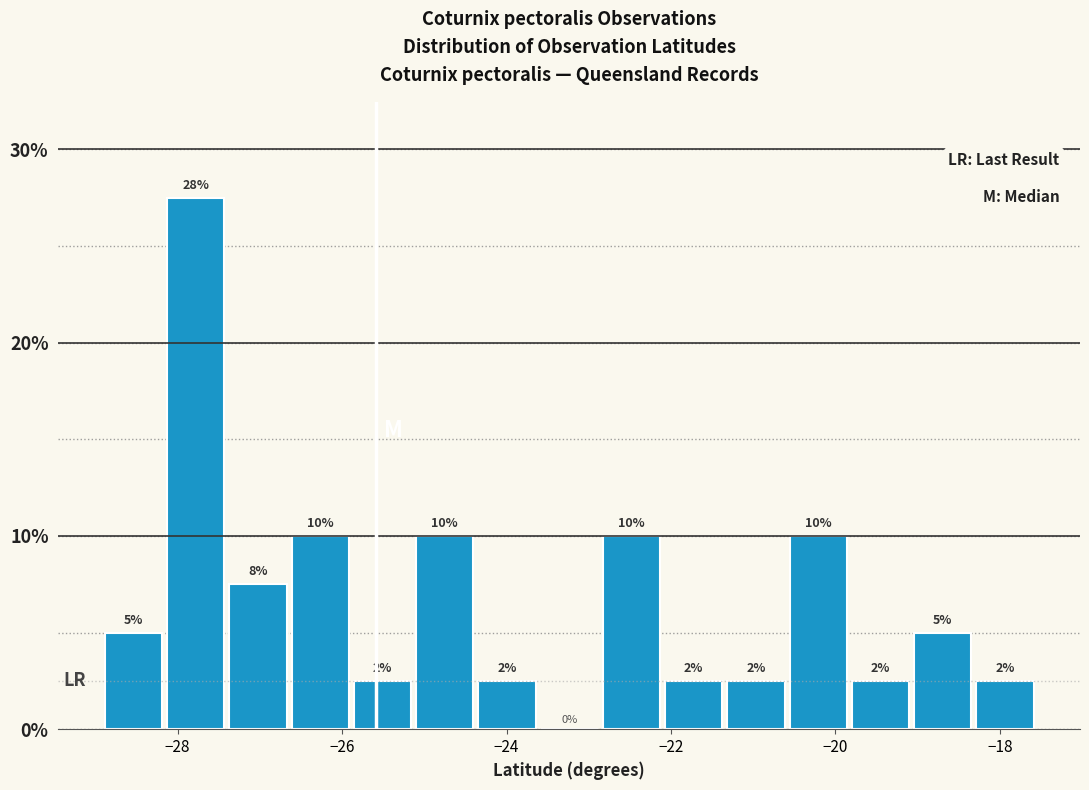

Around what value on the x-axis is the tallest bar? Give the approximate position of its centre, as read against the axis.

-27.8